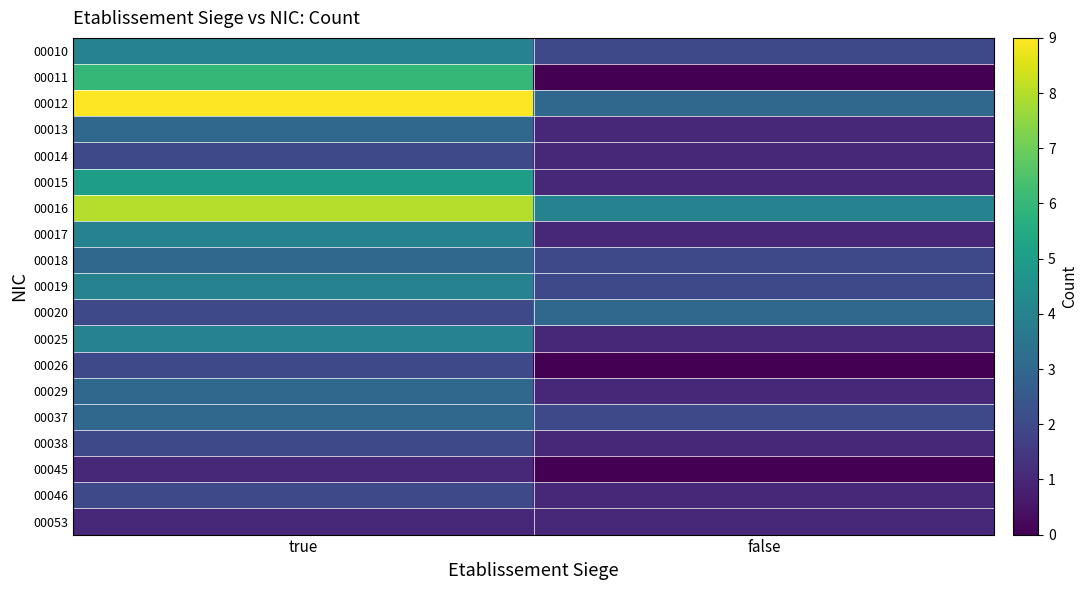

At how many categories does at least one series exceed 8?

1